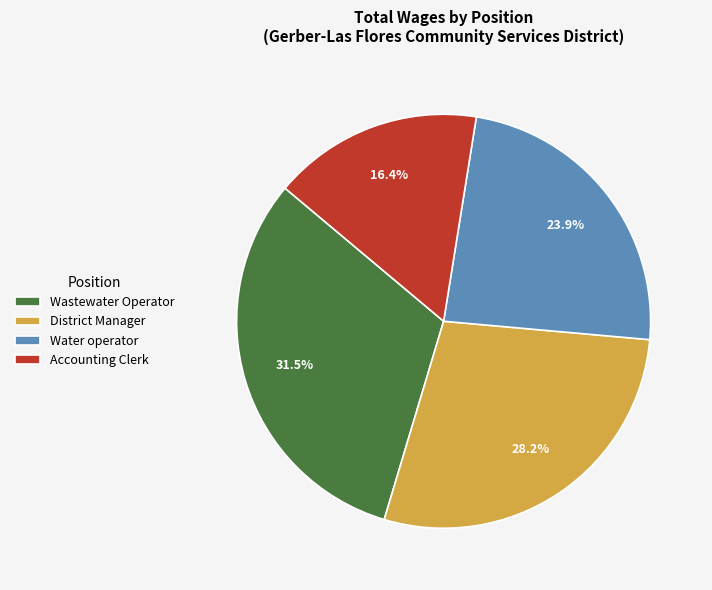

To the nearest percent, what percentage of the pie is Accounting Clerk?

16%